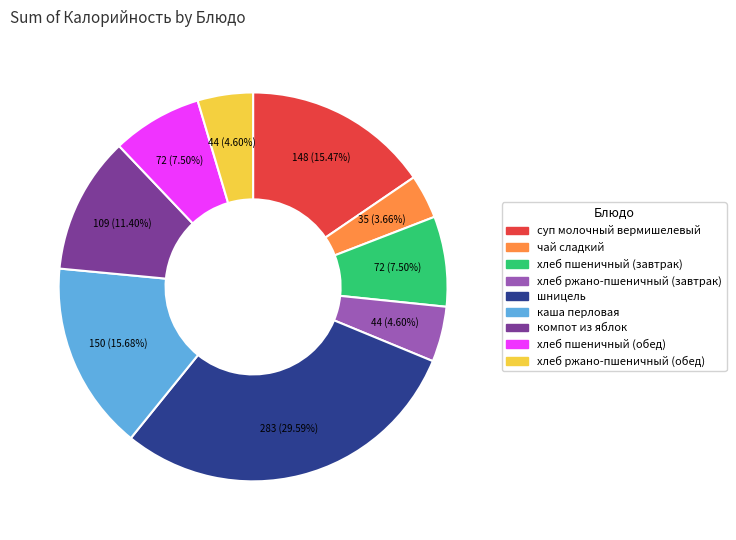

What is the smallest slice in the pie chart?

чай сладкий